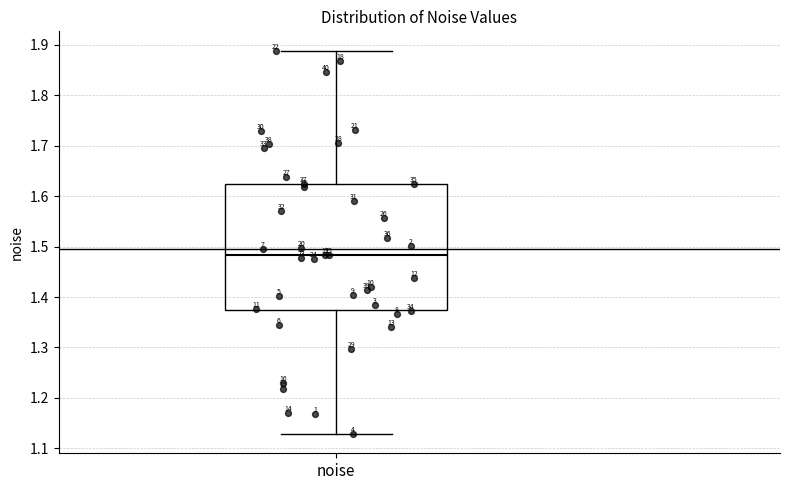

Where is the lower edge of the box for noise on the y-axis? The values are not printed on the chart, so give them approximately, as read against the axis.

1.37